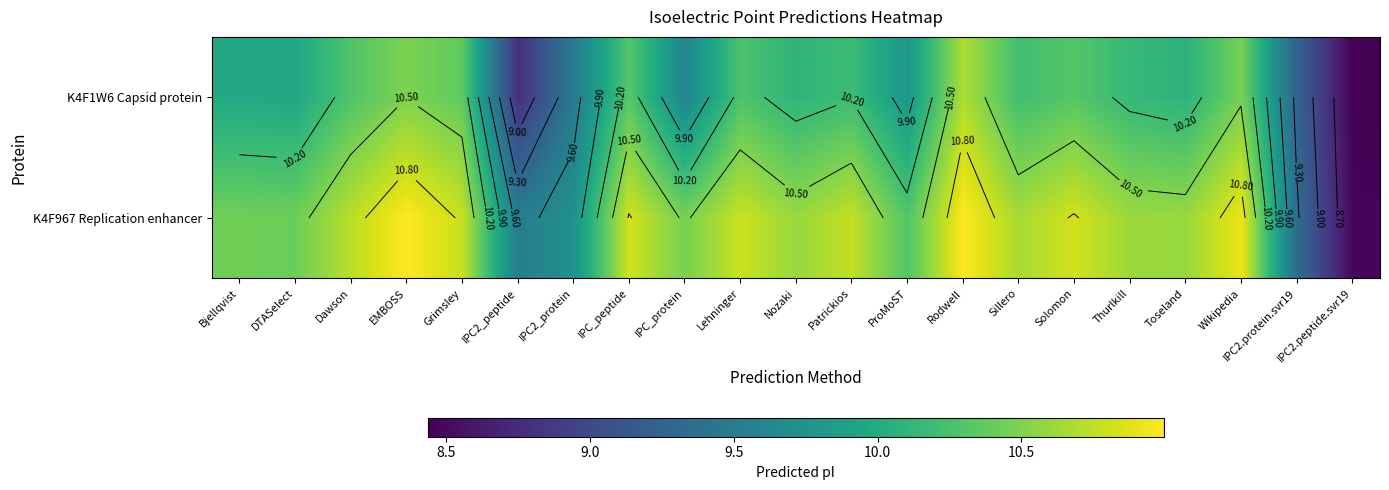

What is the smallest value displayed?

8.4